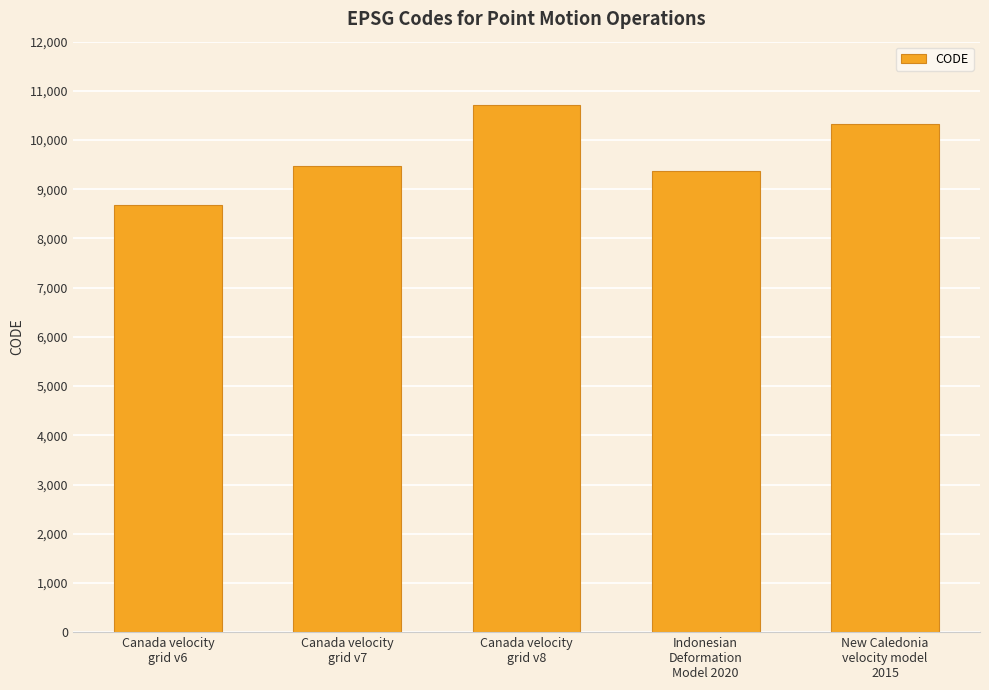

What is the smallest value displayed?

8676